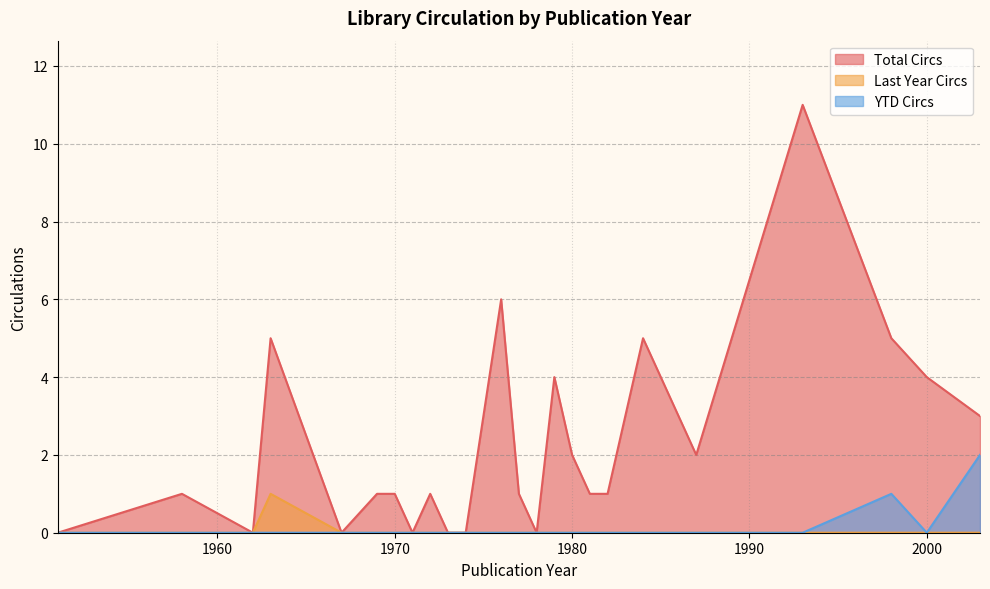

The Total Circs series shows -8 at 1980. True or false?

False